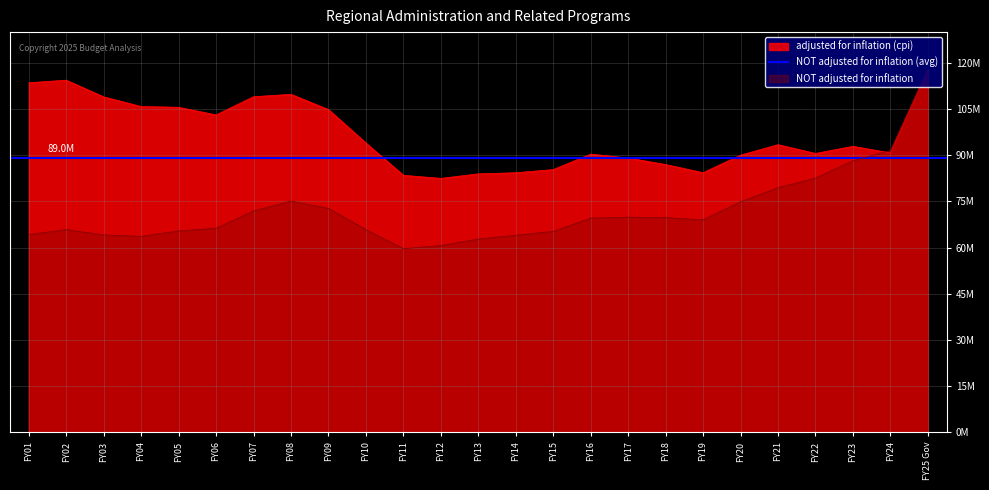

What is the label of the 22nd point from the left?

FY22